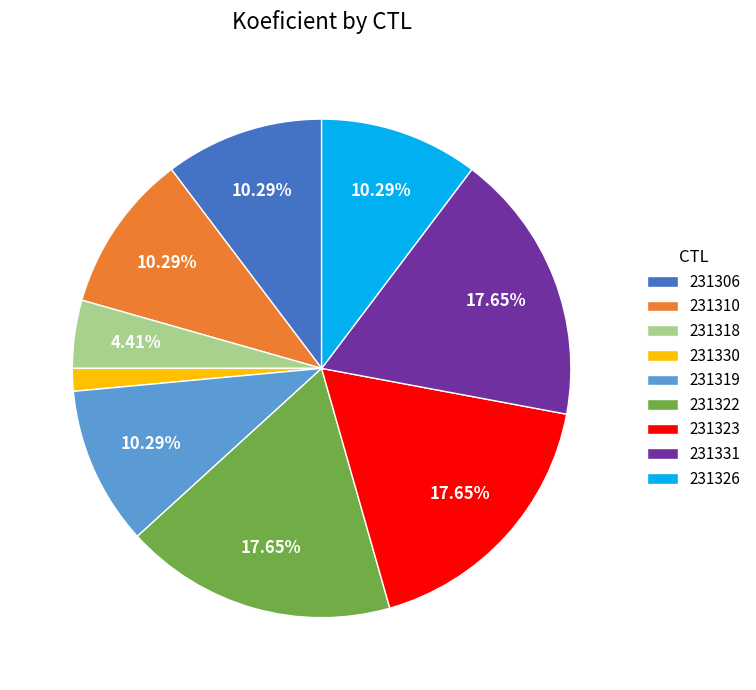

What is the ratio of the value at 231326 to the value at 231323?

0.6